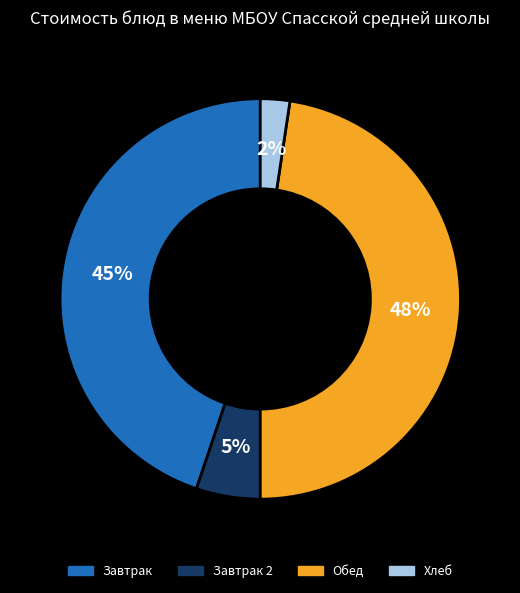

To the nearest percent, what is the average slice percentage?

25%